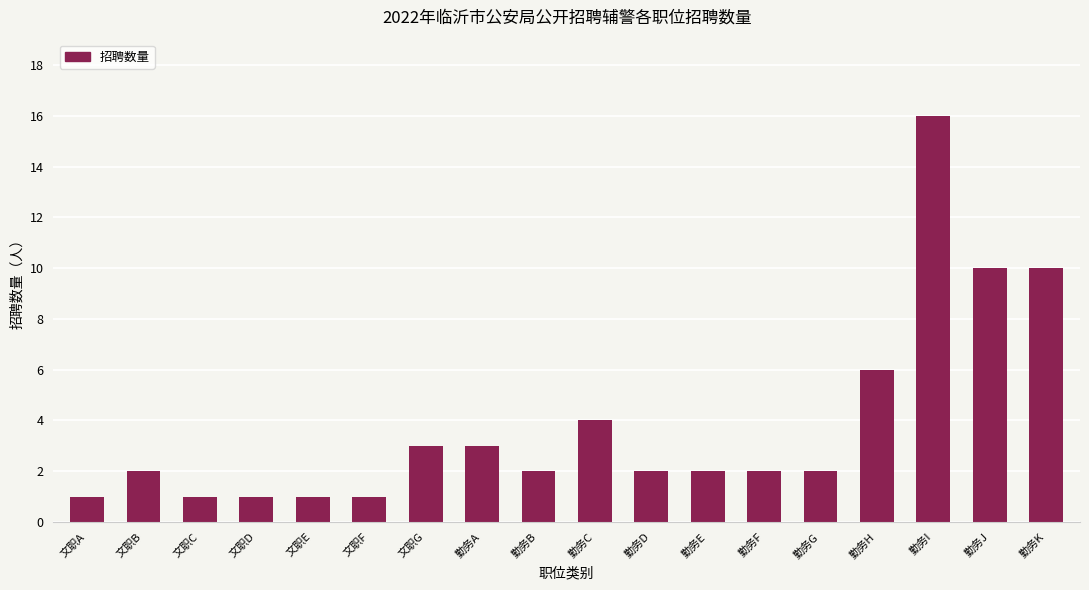

The chart shows a value of 4 at 勤务C. True or false?

True